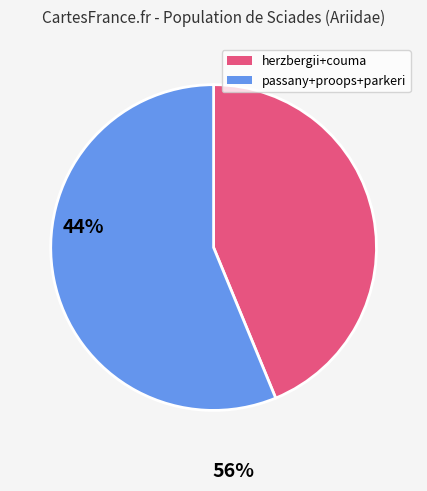

Is there a majority slice in this chart?

Yes